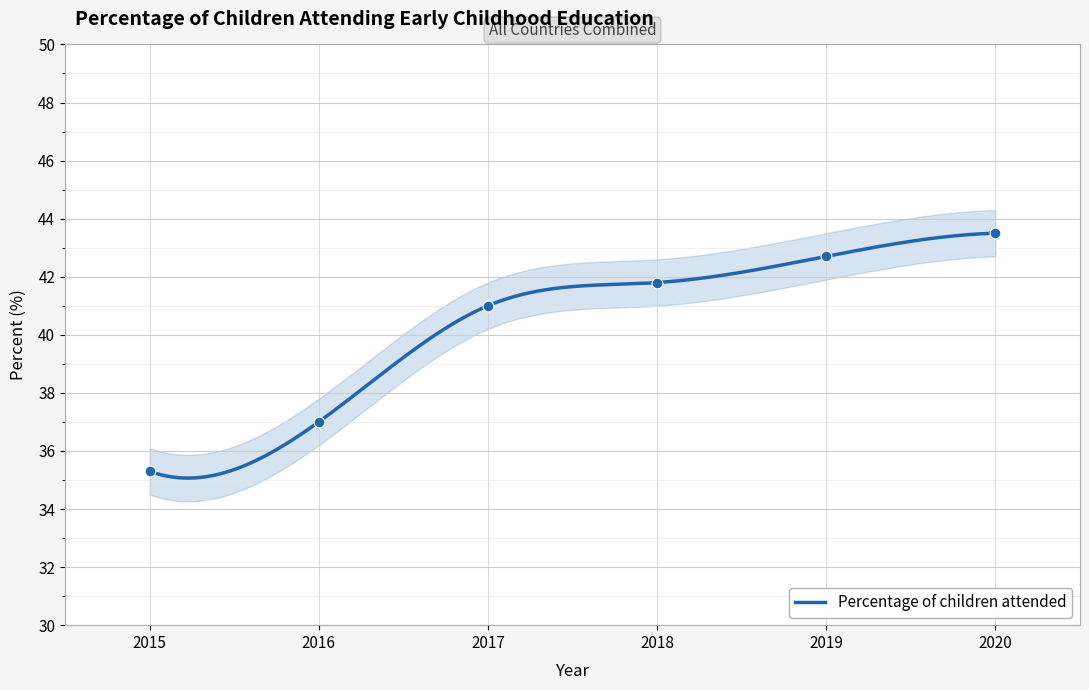

What is the ratio of the value at 2018 to the value at 2019?

1.0